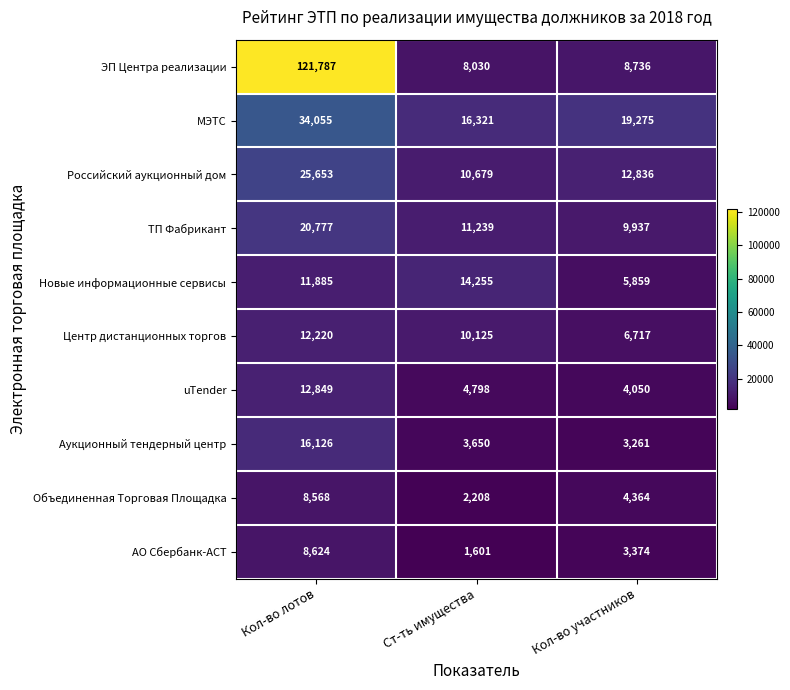

Reading left to right, list all the values displayed in this chart.

ЭП Центра реализации: 121787	8030	8736
МЭТС: 34055	16321	19275
Российский аукционный дом: 25653	10679	12836
ТП Фабрикант: 20777	11239	9937
Новые информационные сервисы: 11885	14255	5859
Центр дистанционных торгов: 12220	10125	6717
uTender: 12849	4798	4050
Аукционный тендерный центр: 16126	3650	3261
Объединенная Торговая Площадка: 8568	2208	4364
АО Сбербанк-АСТ: 8624	1601	3374